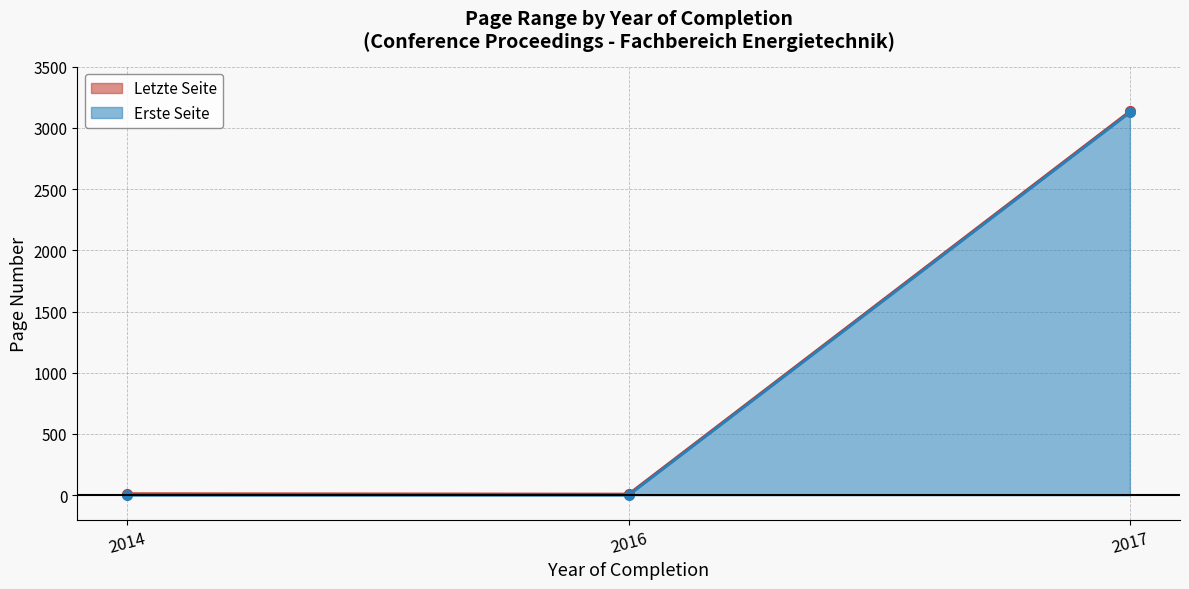

What are all the series names shown in the legend?

Letzte Seite, Erste Seite